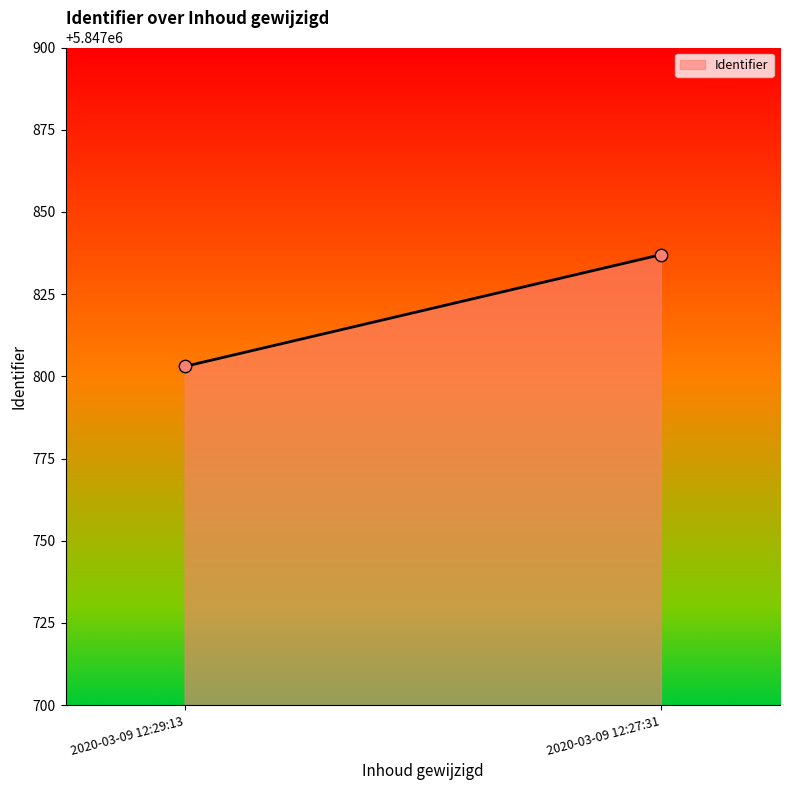

What is the range of Y values (max minus min)?

34